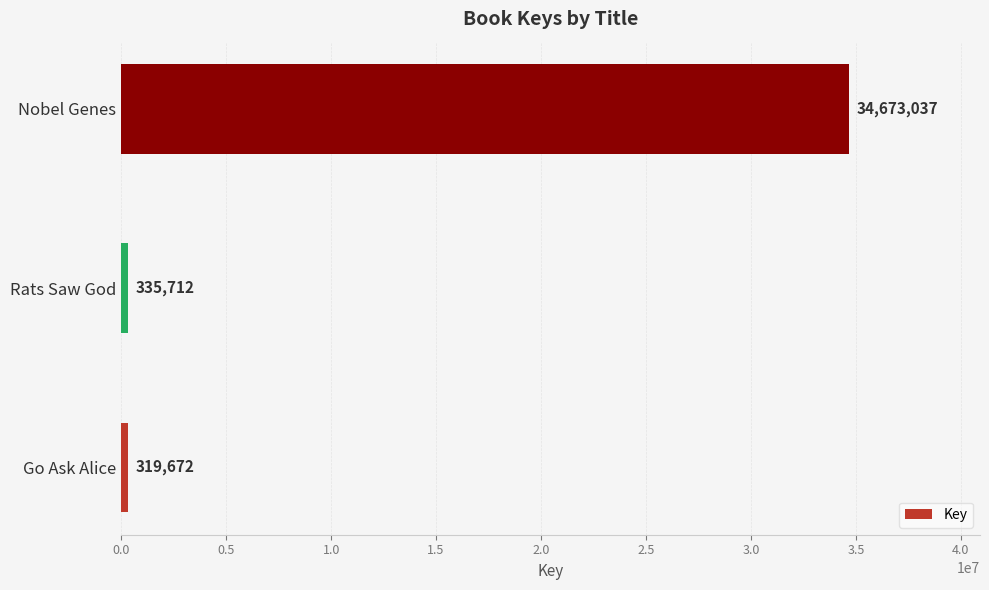

Where is the data nearest to the value 17496354?

Rats Saw God